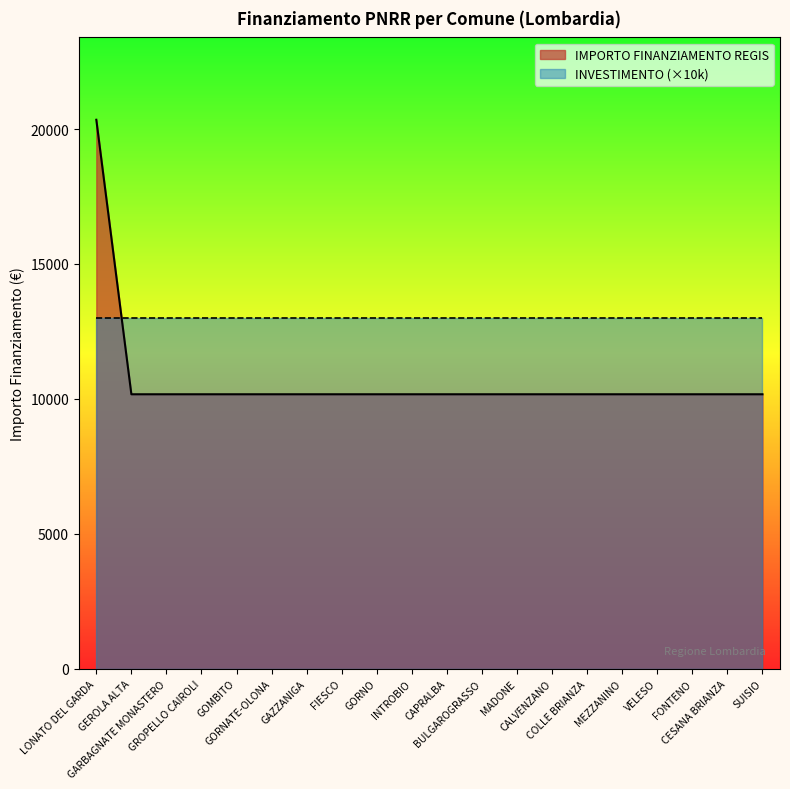

Which label corresponds to the smallest value in the chart?

GEROLA ALTA